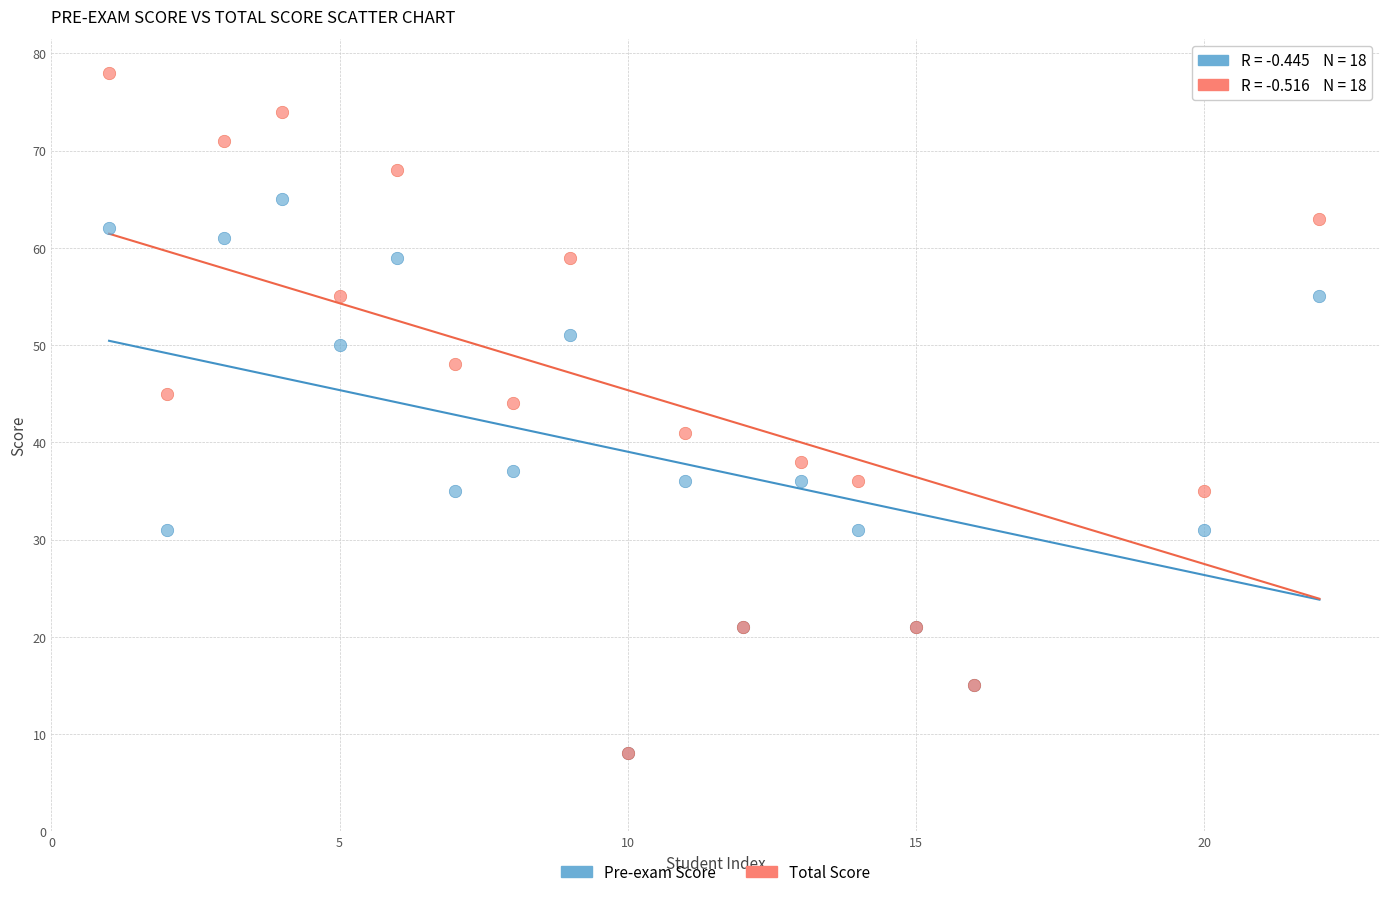

Across all series, what Y value is closest to 43?

44